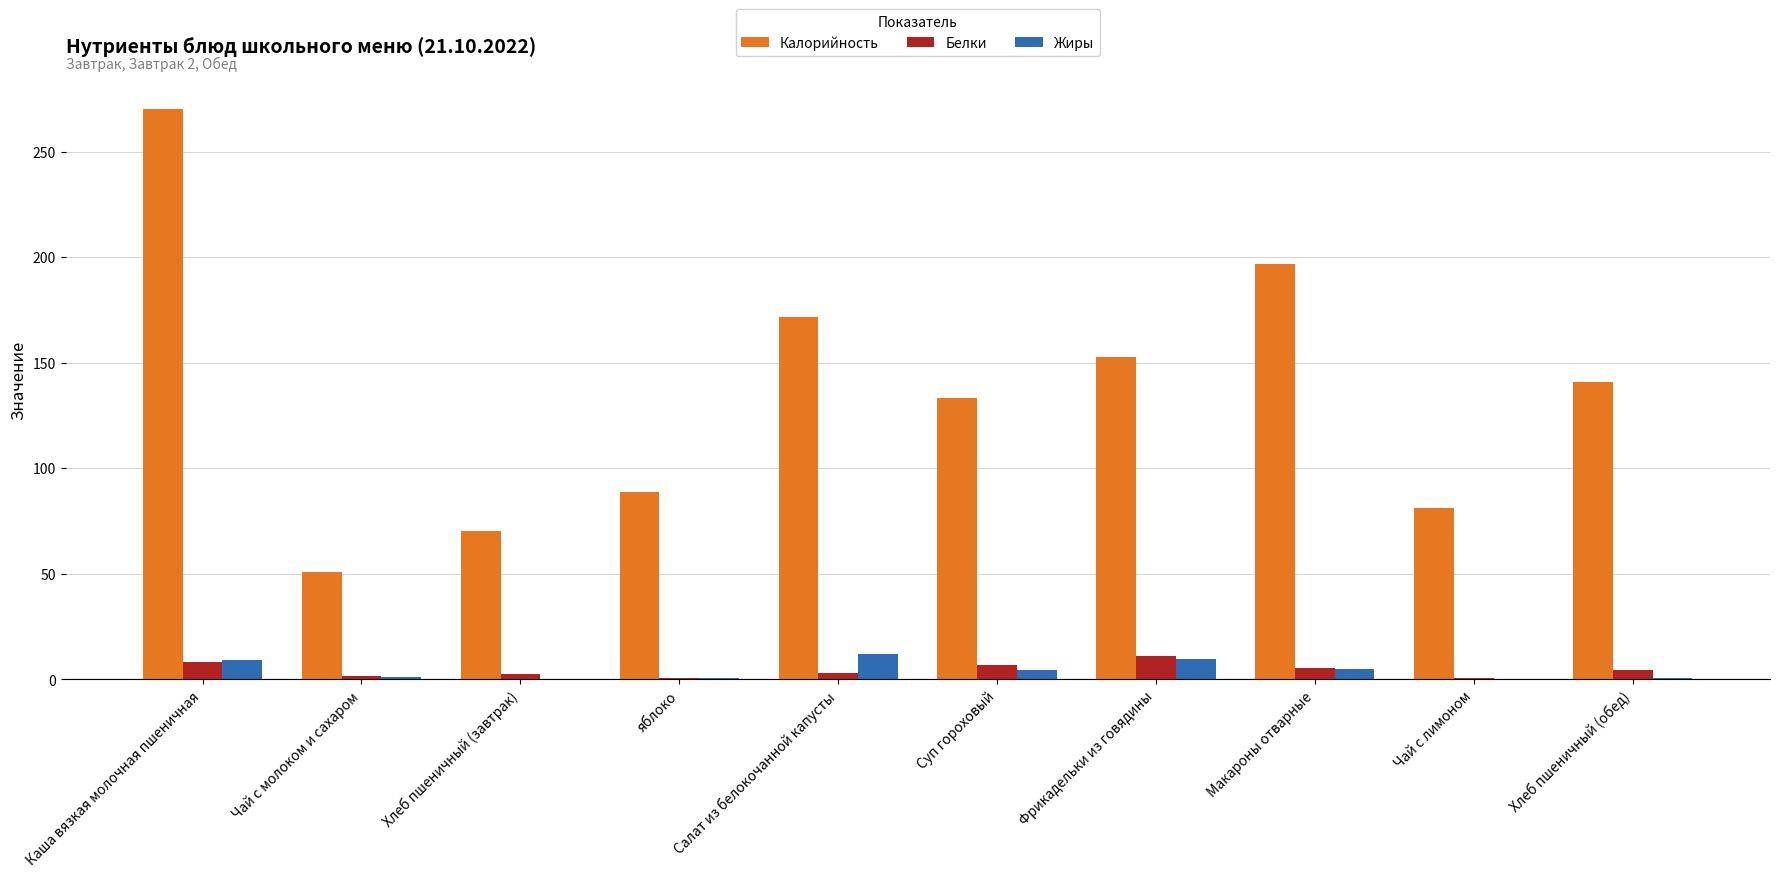

The value of Жиры at Салат из белокочанной капусты is 12.2. True or false?

True